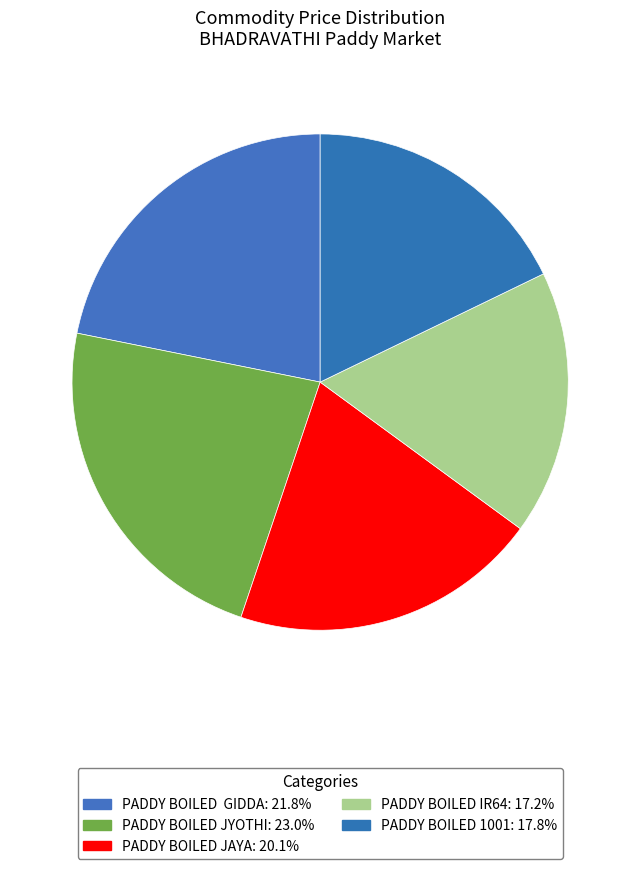

How many slices are in this pie chart?

5